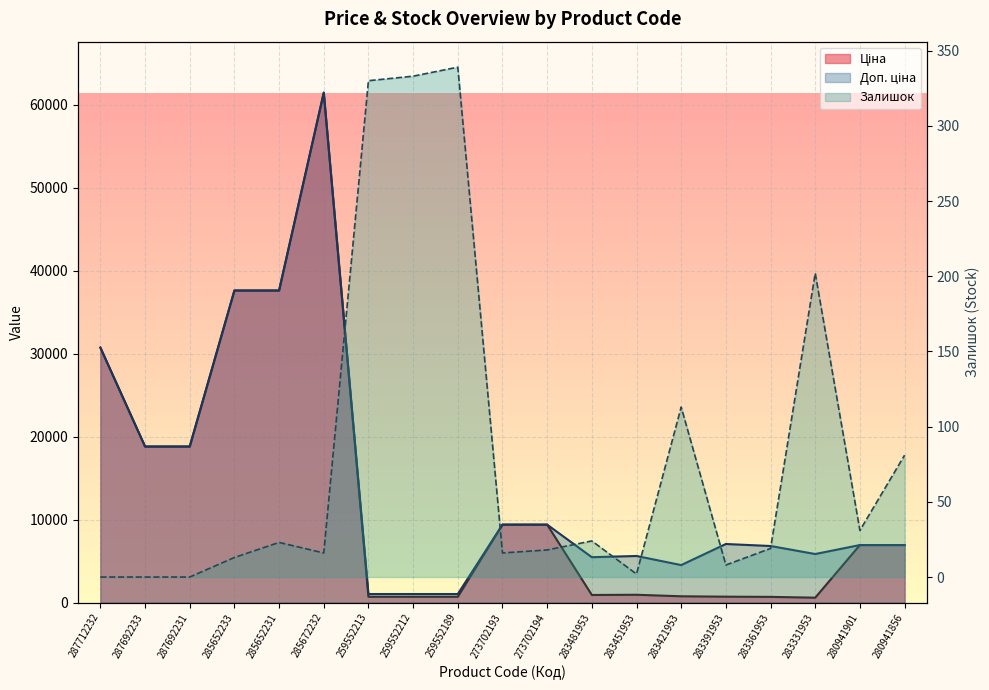

Is the value of Ціна at 273702194 greater than the value of Доп. ціна at 283361953?

Yes